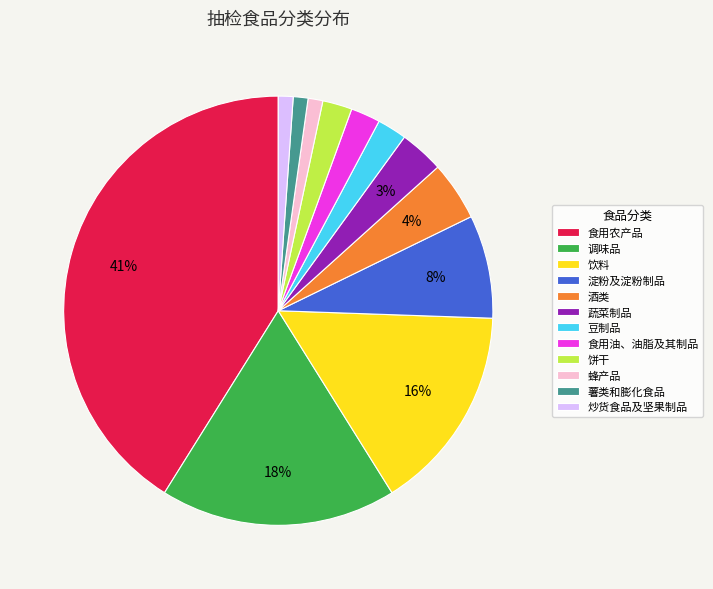

What is the ratio of the value at 饼干 to the value at 食用油、油脂及其制品?

1.0